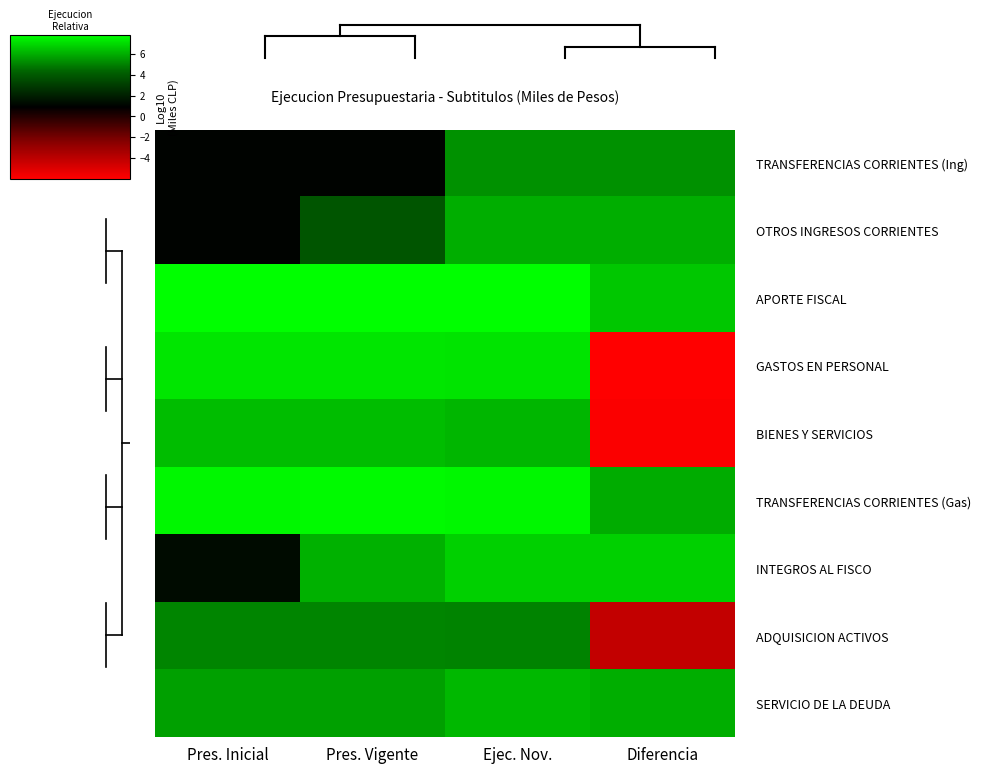

Reading left to right, extract all data points from this chart.

TRANSFERENCIAS CORRIENTES (Ing): Pres. Inicial=1.0	Pres. Vigente=1.0	Ejec. Nov.=5.4	Diferencia=5.4
OTROS INGRESOS CORRIENTES: Pres. Inicial=1.0	Pres. Vigente=3.9	Ejec. Nov.=6.0	Diferencia=6.0
APORTE FISCAL: Pres. Inicial=7.8	Pres. Vigente=7.8	Ejec. Nov.=7.8	Diferencia=6.5
GASTOS EN PERSONAL: Pres. Inicial=7.2	Pres. Vigente=7.2	Ejec. Nov.=7.2	Diferencia=-6.0
BIENES Y SERVICIOS: Pres. Inicial=6.3	Pres. Vigente=6.3	Ejec. Nov.=6.2	Diferencia=-5.9
TRANSFERENCIAS CORRIENTES (Gas): Pres. Inicial=7.6	Pres. Vigente=7.7	Ejec. Nov.=7.6	Diferencia=6.0
INTEGROS AL FISCO: Pres. Inicial=1.3	Pres. Vigente=6.1	Ejec. Nov.=6.7	Diferencia=6.7
ADQUISICION ACTIVOS: Pres. Inicial=5.1	Pres. Vigente=5.1	Ejec. Nov.=5.0	Diferencia=-4.2
SERVICIO DE LA DEUDA: Pres. Inicial=5.7	Pres. Vigente=5.7	Ejec. Nov.=6.2	Diferencia=6.0